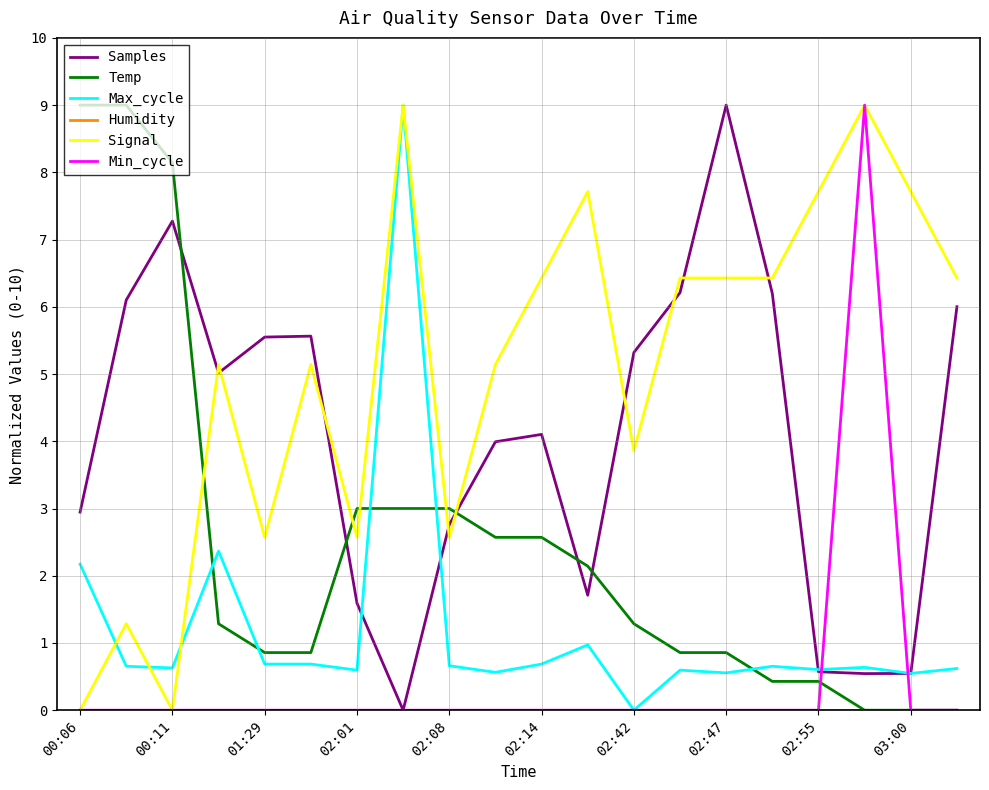

Which series has the largest total across all categories?

Signal